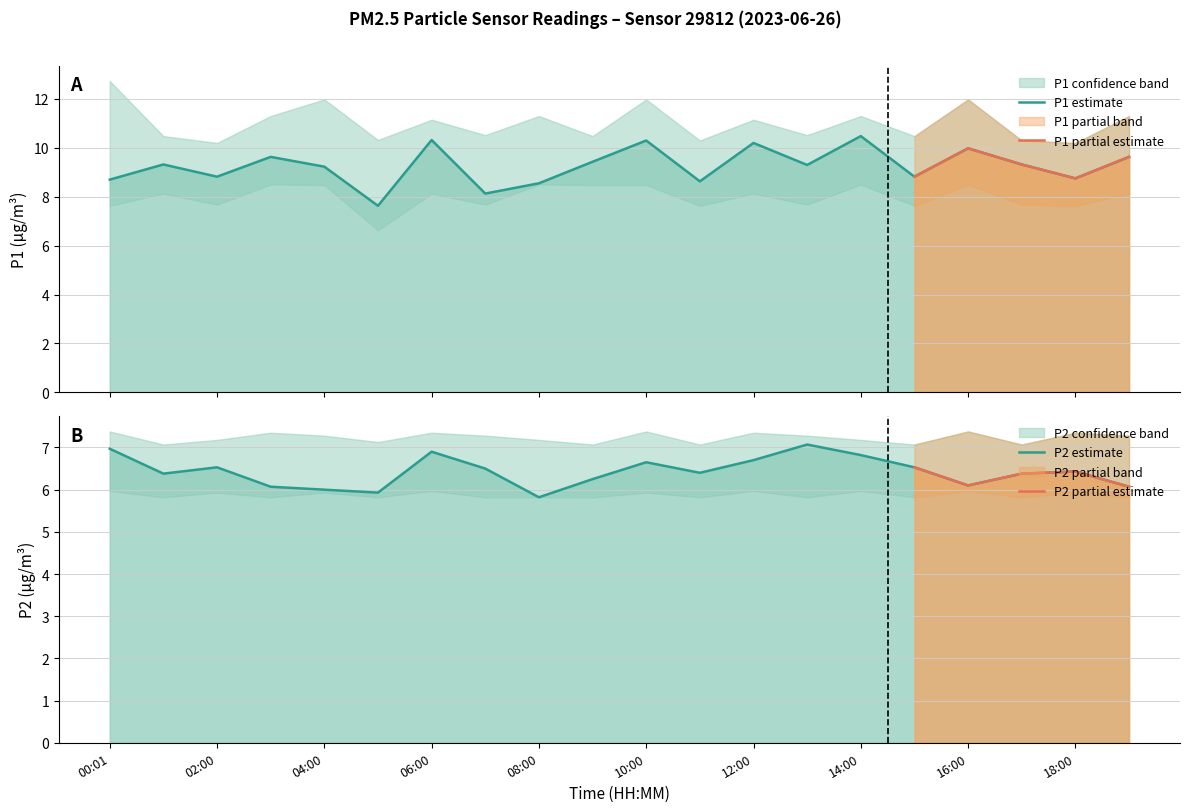

Is the value of P1_lower at 17:00 greater than the value of P2_lower at 18:00?

Yes